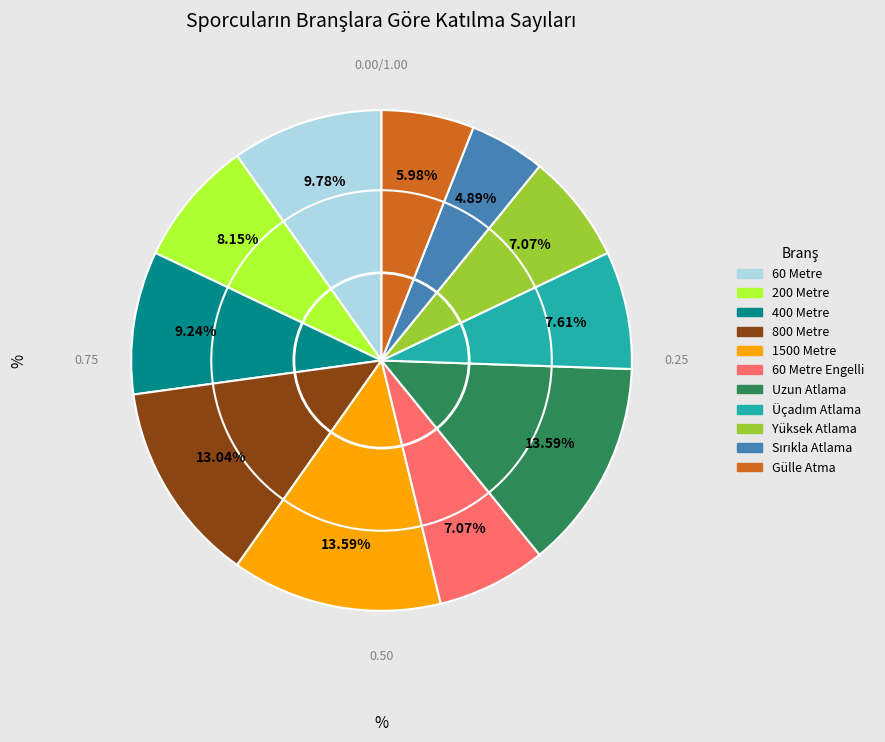

Is there any slice that represents more than half of the pie?

No